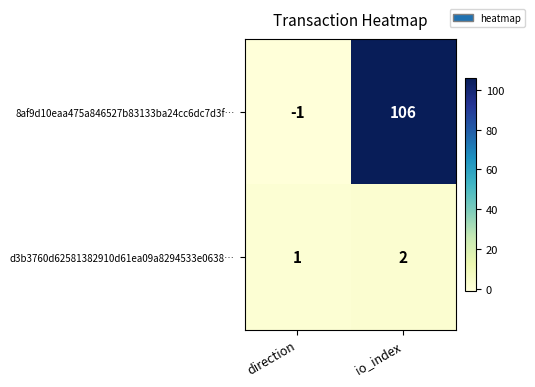

Reading left to right, what are all the values shown in this chart?

8af9d10eaa475a846527b83133ba24cc6dc7d3f…: direction=-1	io_index=106
d3b3760d62581382910d61ea09a8294533e0638…: direction=1	io_index=2